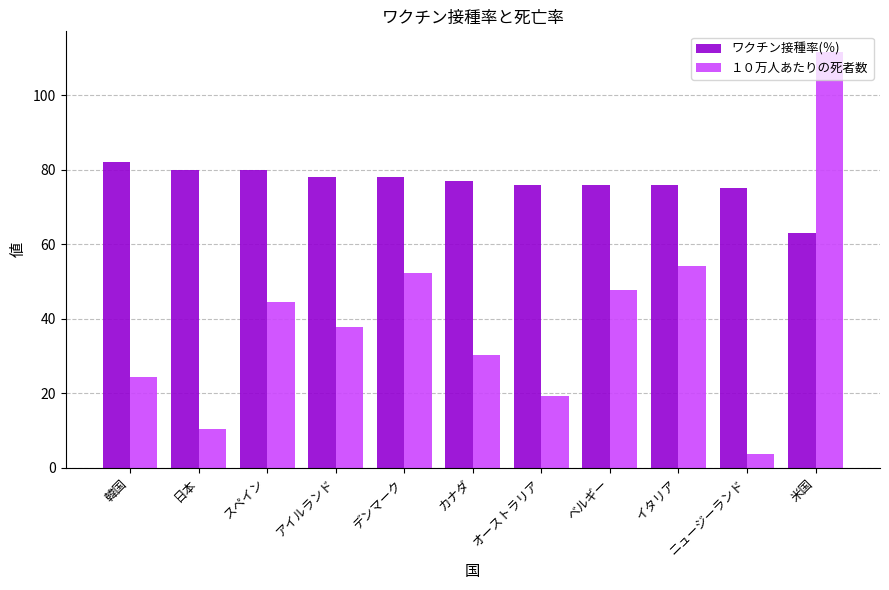

True or false: １０万人あたりの死者数 has a value of 52.2 at デンマーク.

True